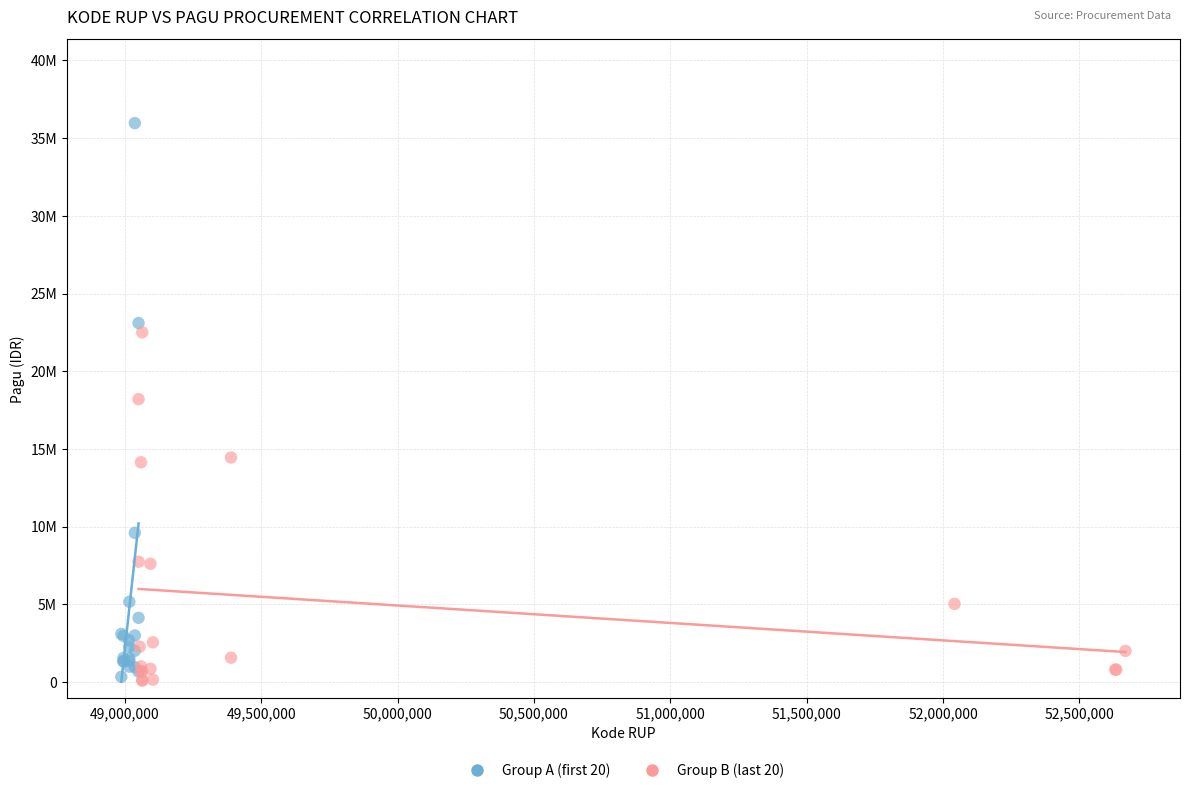

Which series has the widest spread of Y values?

Group A (first 20)